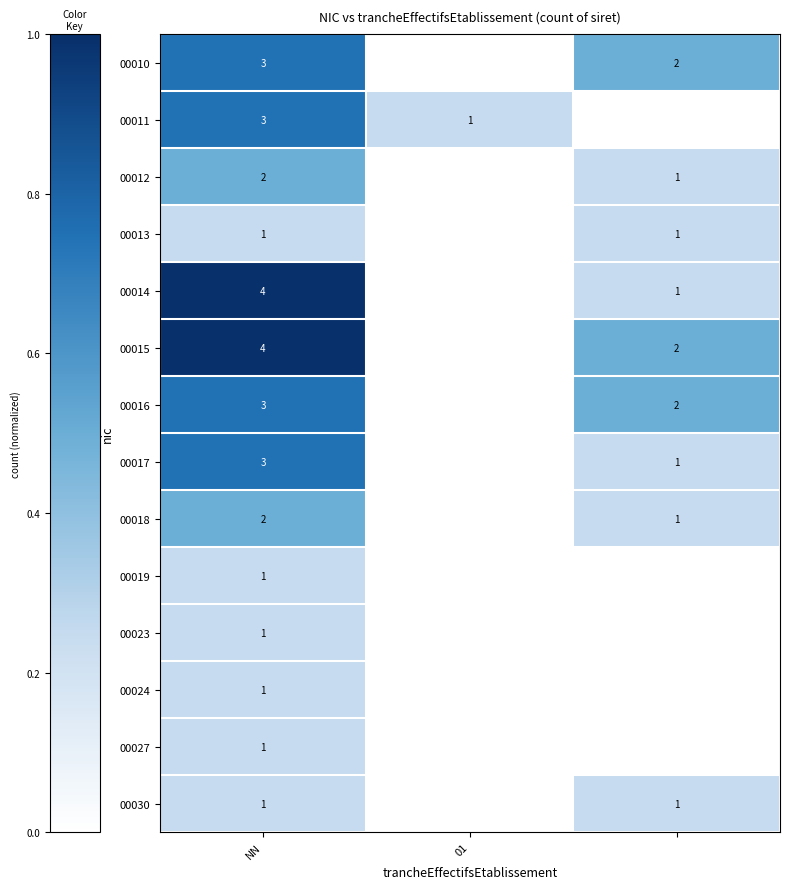

Is it true that 00012 equals 1 at NN?

False